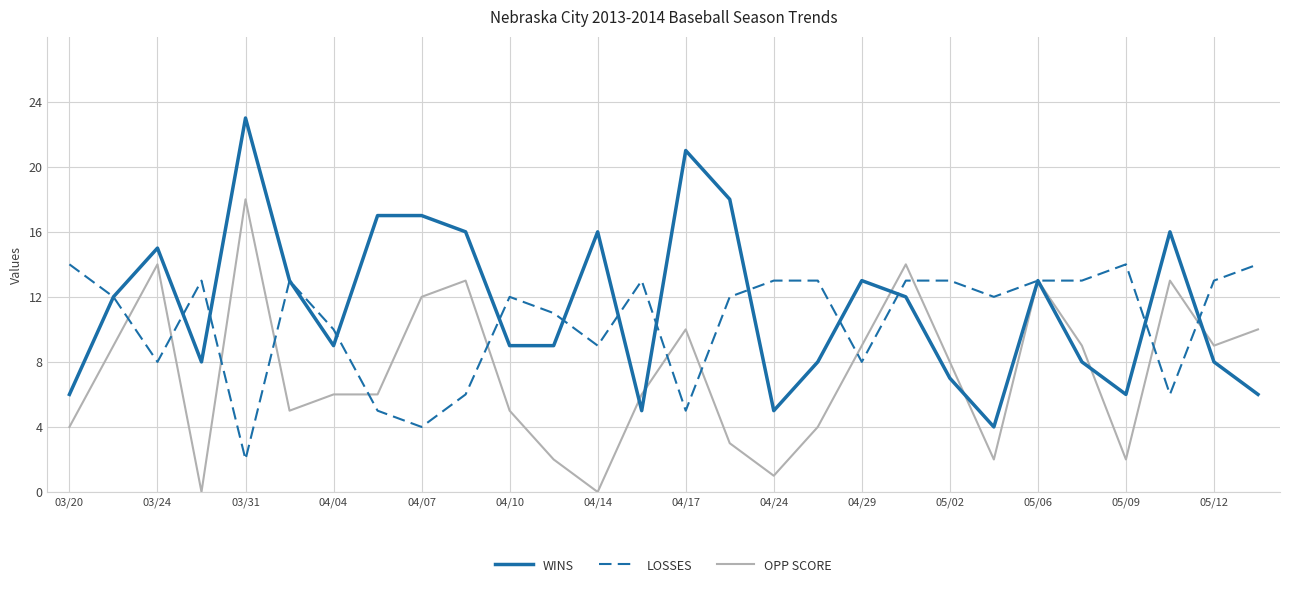

What is the highest value of the WINS series?

23